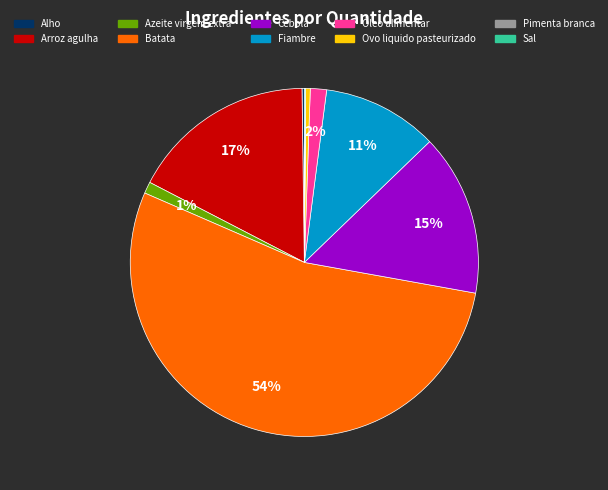

To the nearest percent, what portion does Óleo alimentar represent?

2%